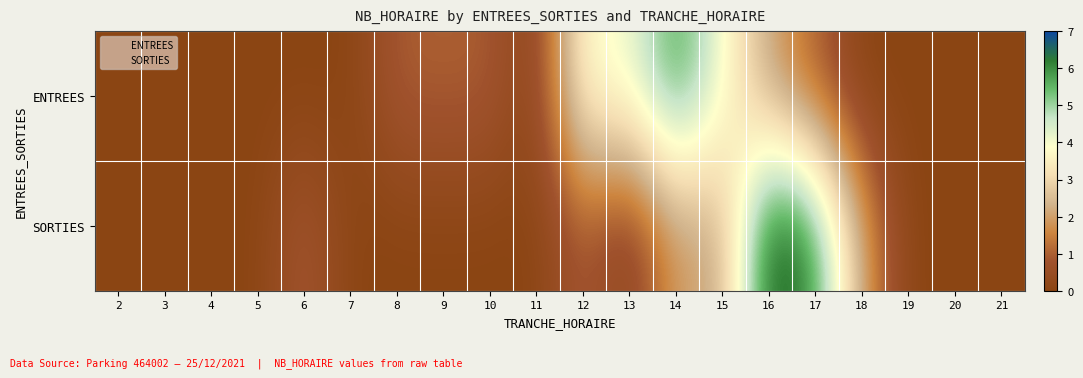

Between 8 and 17, which series saw the biggest shift?

SORTIES